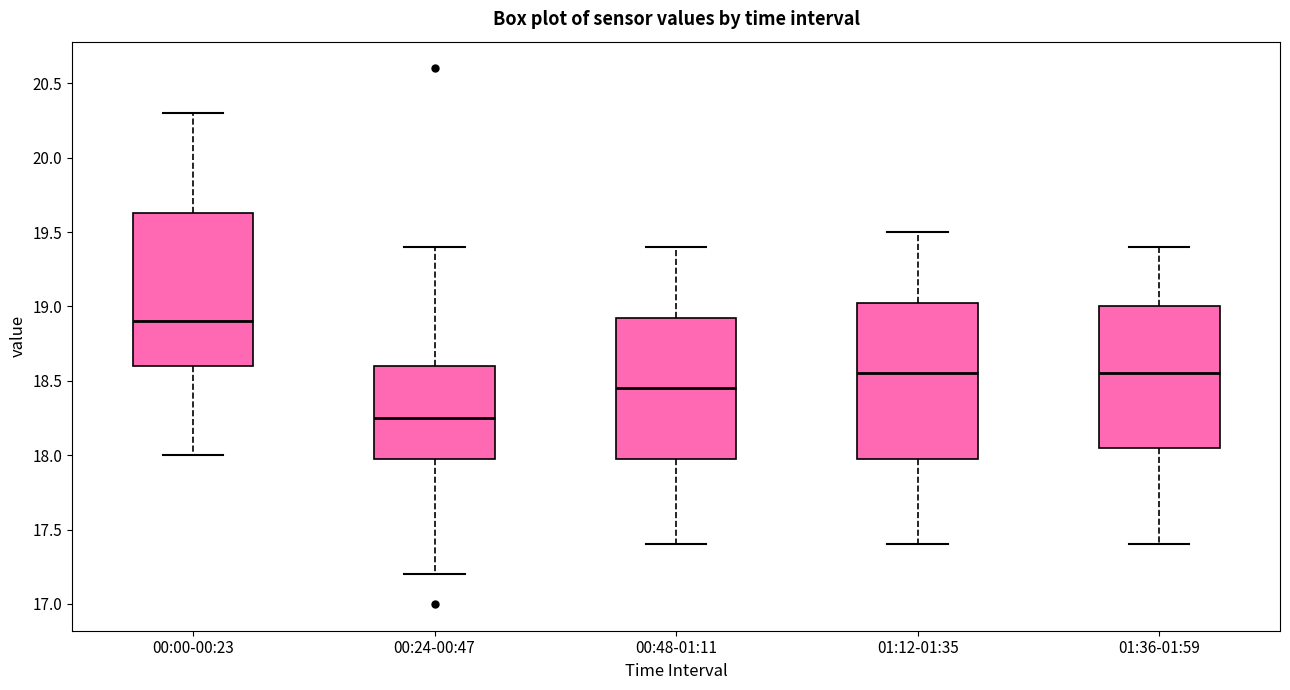

Reading left to right, transcribe this box plot: for each box, give where its median line is, the range the box spans, and where its two whiskers end, as read against the y-axis. The values are not printed on the chart, so give them approximately, as read against the axis.

00:00-00:23: median 18.90, box 18.60 to 19.65, whiskers 18.00 to 20.30
00:24-00:47: median 18.25, box 18.00 to 18.60, whiskers 17.20 to 19.40
00:48-01:11: median 18.45, box 18.00 to 18.95, whiskers 17.40 to 19.40
01:12-01:35: median 18.55, box 18.00 to 19.05, whiskers 17.40 to 19.50
01:36-01:59: median 18.55, box 18.05 to 19.00, whiskers 17.40 to 19.40